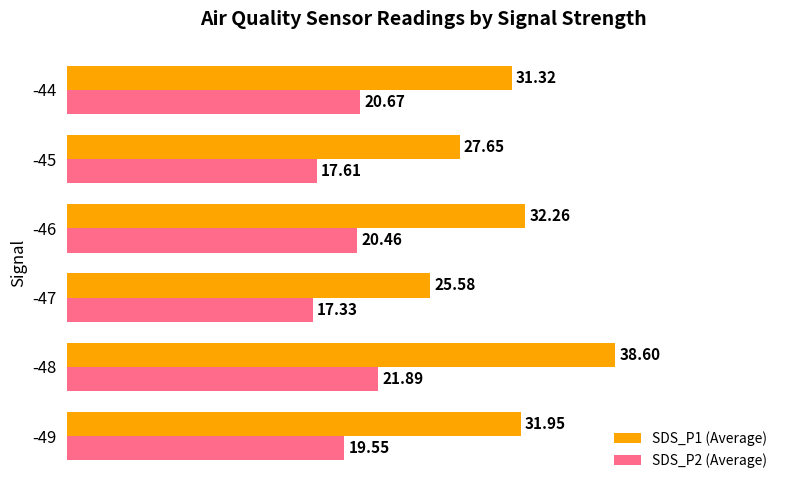

At which category is the sum across all series the highest?

-48